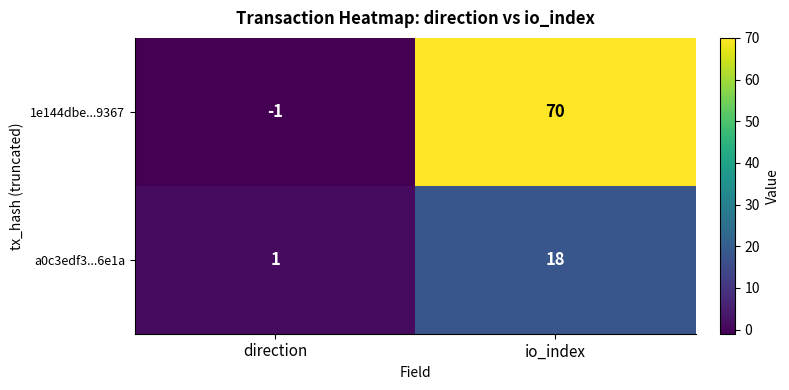

Reading right to left, extract all data points from this chart.

1e144dbe...9367: io_index=70	direction=-1
a0c3edf3...6e1a: io_index=18	direction=1